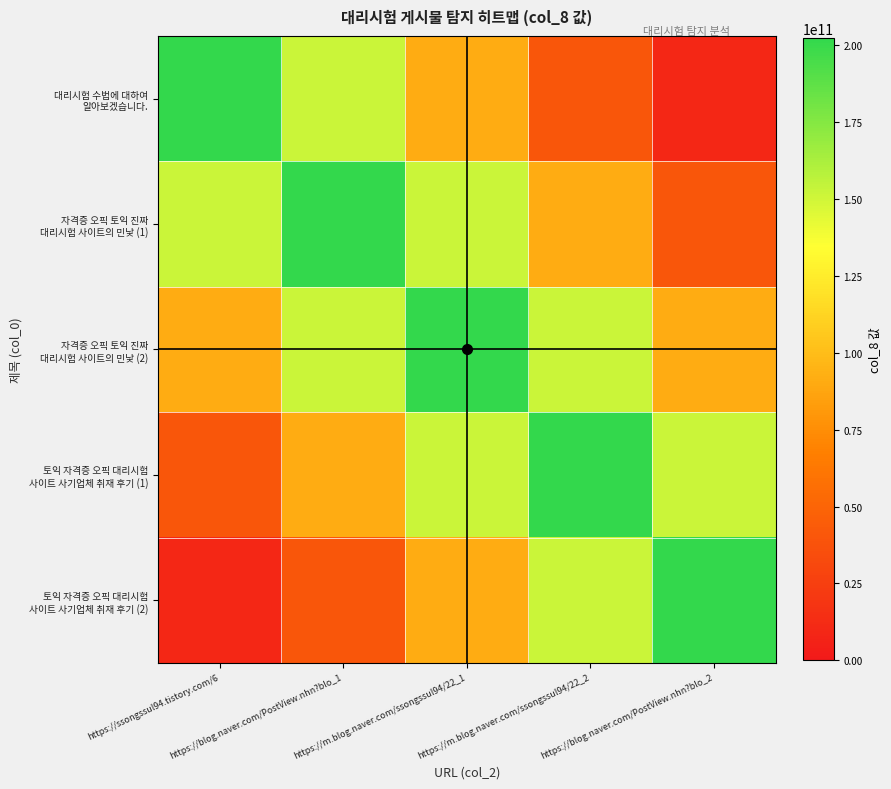

What is the total value across all series at https://blog.naver.com/PostView.nhn?blo_1?

636649971312.6